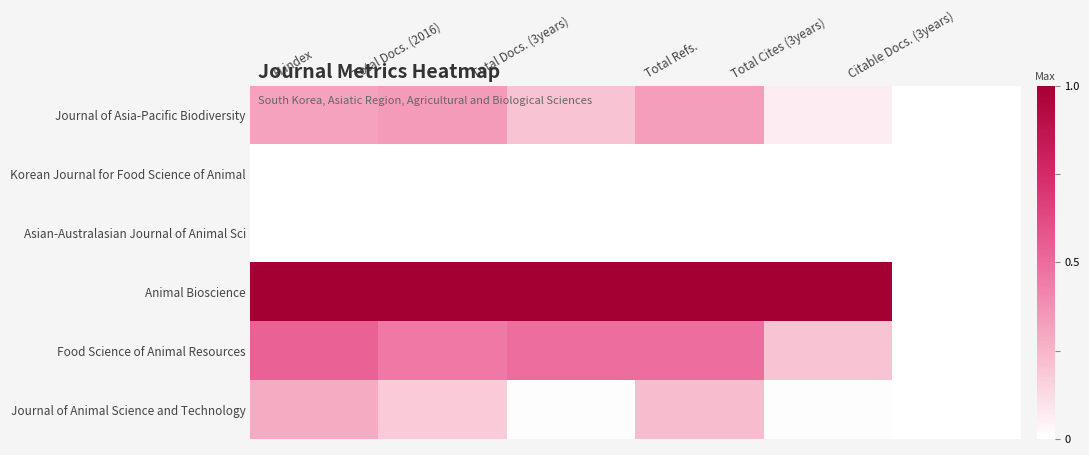

How many series are shown in this chart?

6